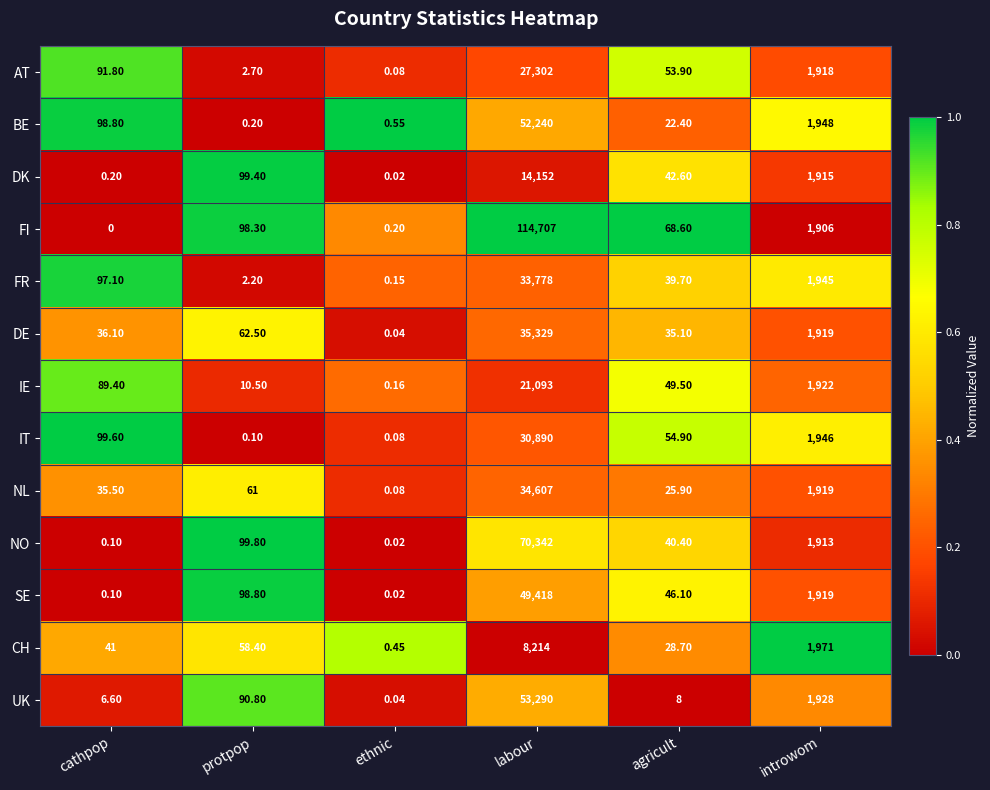

Count the number of categories in the chart.

6